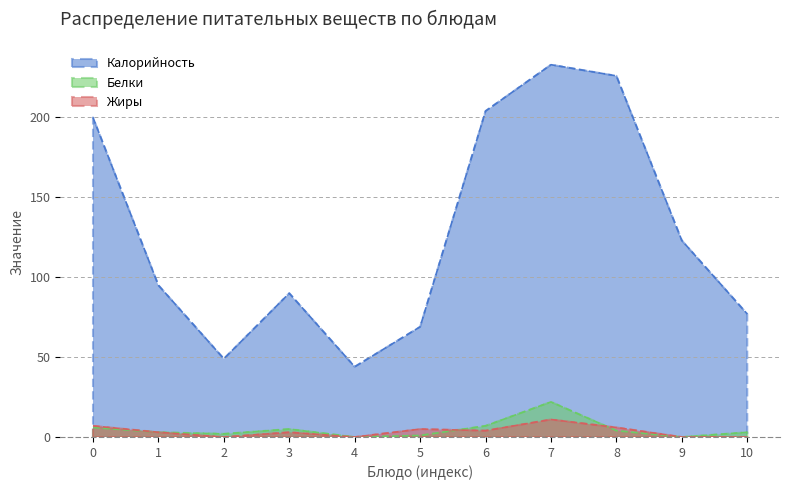

Count the number of data series in this chart.

3